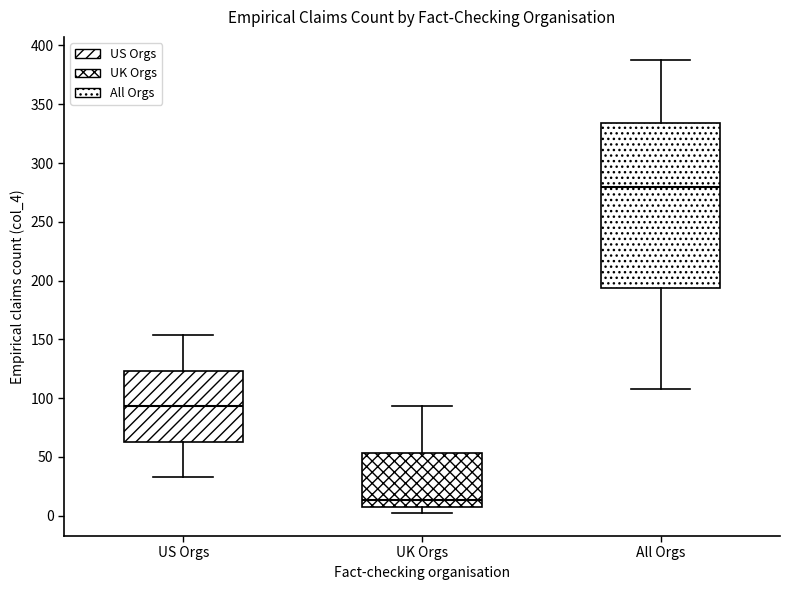

Where does the median line of the box for US Orgs sit on the y-axis? The values are not printed on the chart, so give them approximately, as read against the axis.

95